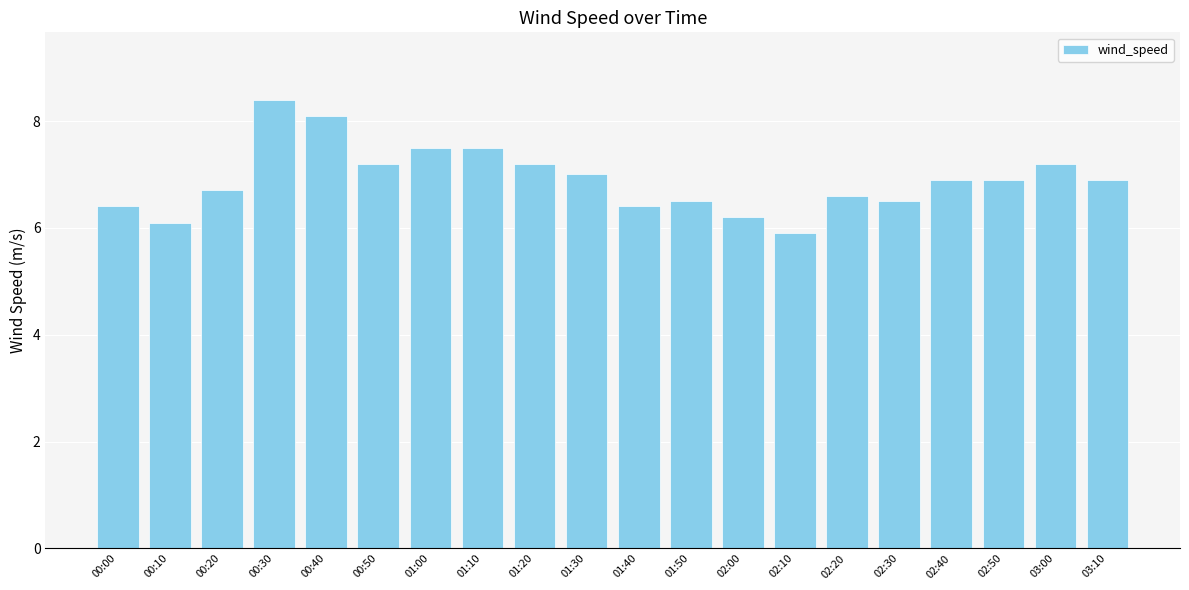

Is it true that the value at 01:10 is 13.4?

False